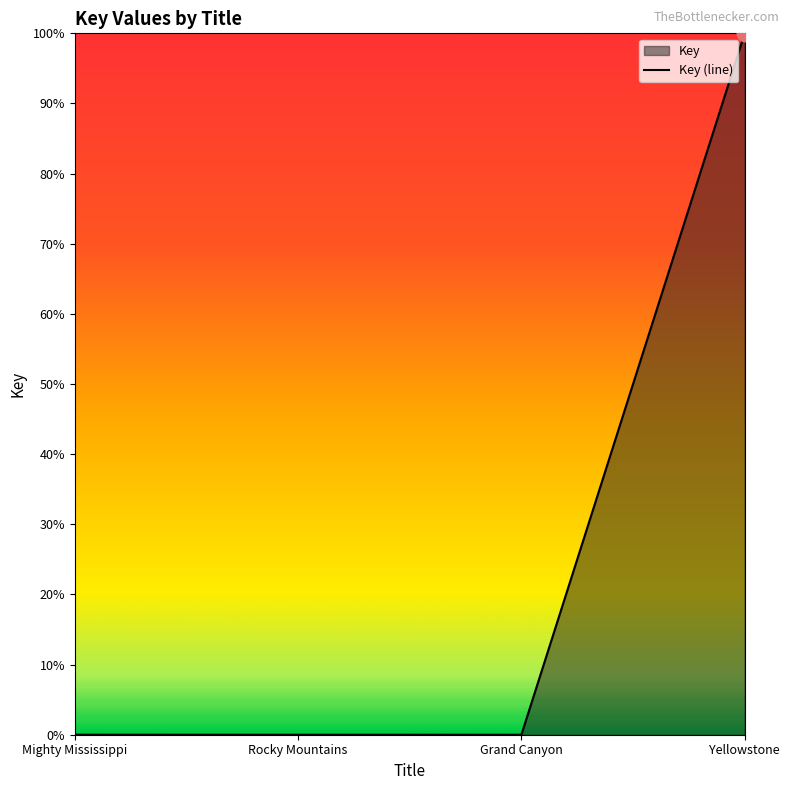

Where is the first local minimum?

Grand Canyon